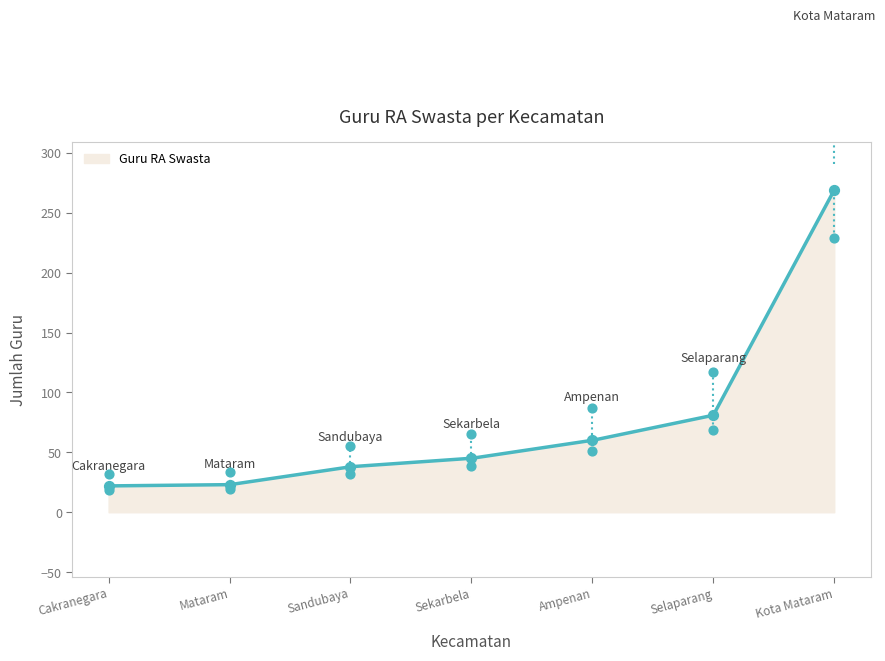

What is the change in value from Cakranegara to Kota Mataram?

+247